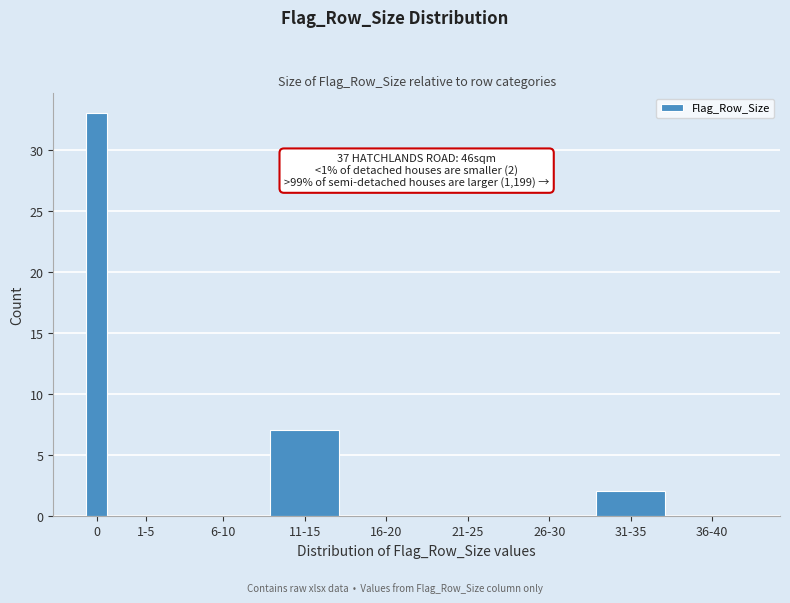

Reading left to right, transcribe all the data shown in this chart.

0=33	1-5=0	6-10=0	11-15=7	16-20=0	21-25=0	26-30=0	31-35=2	36-40=0